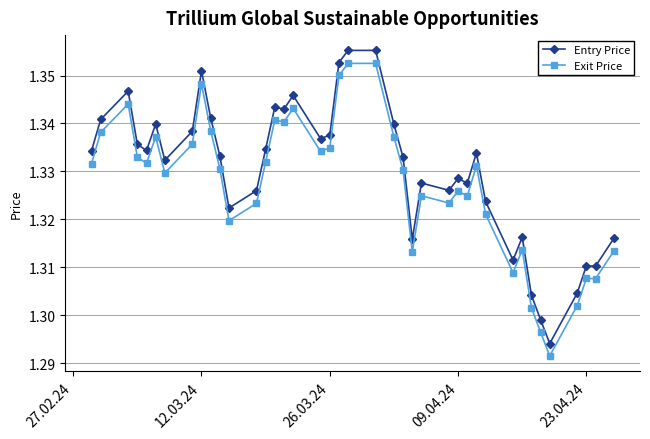

List the series in order of their overall mean, lowest first.

Exit Price, Entry Price